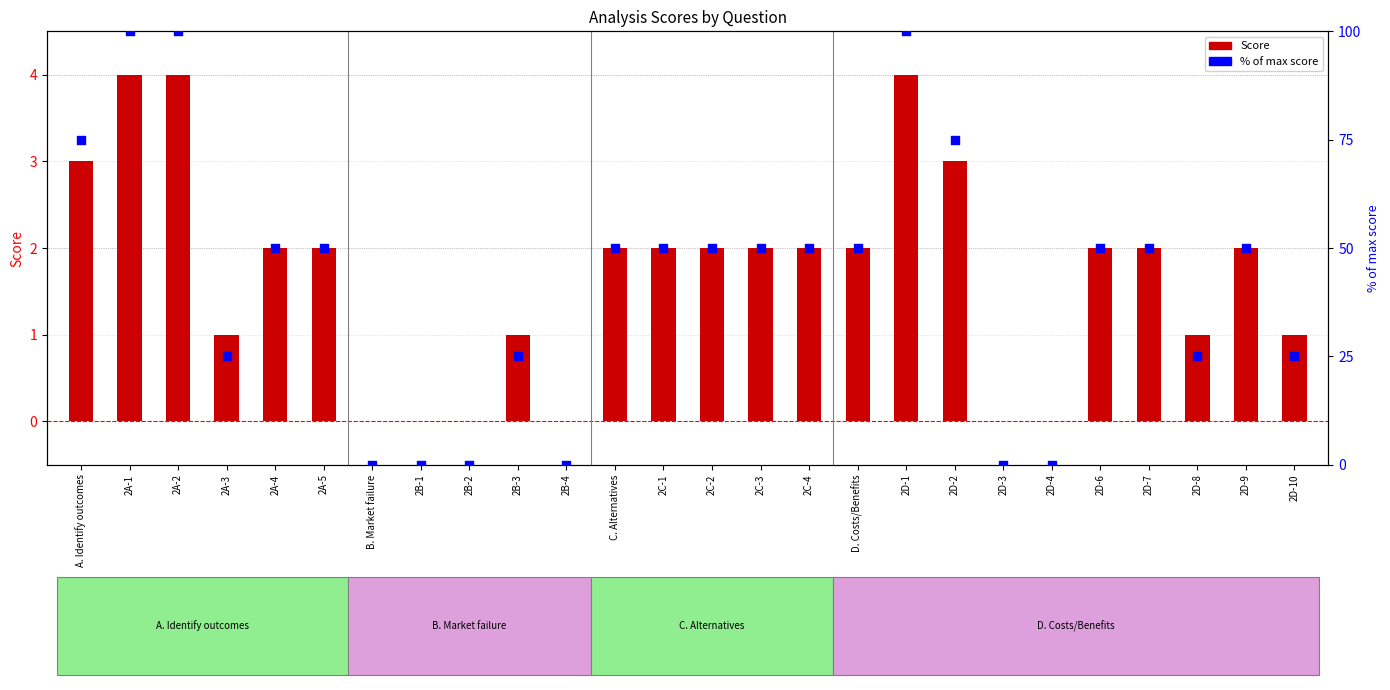

Which series has the largest Y range (max minus min)?

% of max score